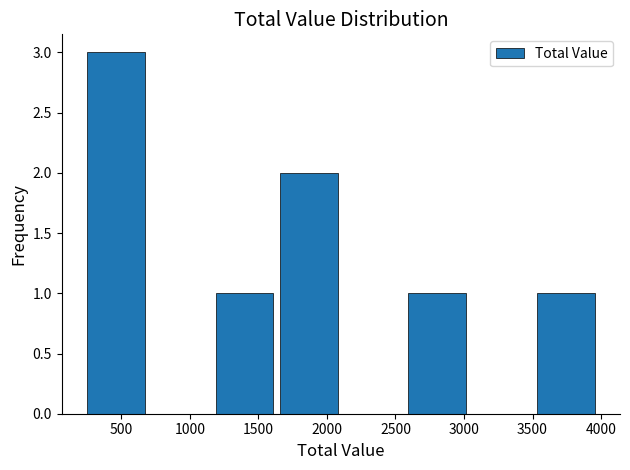

Reading left to right, list every bar in this chart as the range it spans on the x-axis followed by its height. Neither the bar edges nor the heights are printed on the chart, so give them approximately, as read against the axes.

250 to 700: 3
700 to 1200: 0
1200 to 1650: 1
1650 to 2150: 2
2150 to 2600: 0
2600 to 3050: 1
3050 to 3550: 0
3550 to 4000: 1